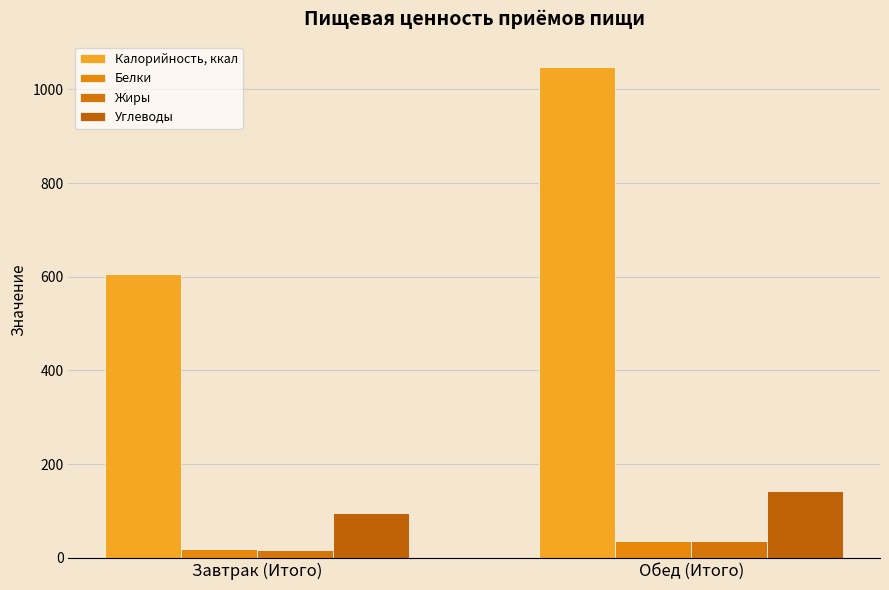

Where does the Углеводы series first go above 143?

Обед (Итого)